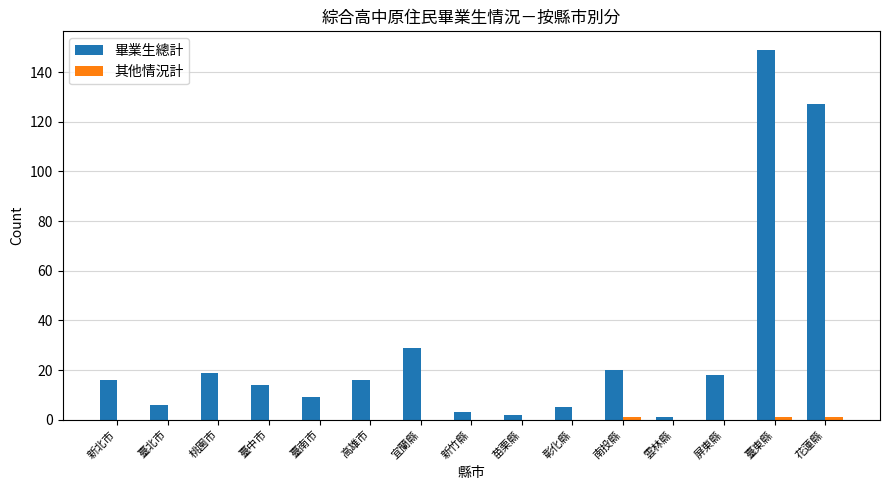

At which label is 畢業生總計 closest to 75?

宜蘭縣